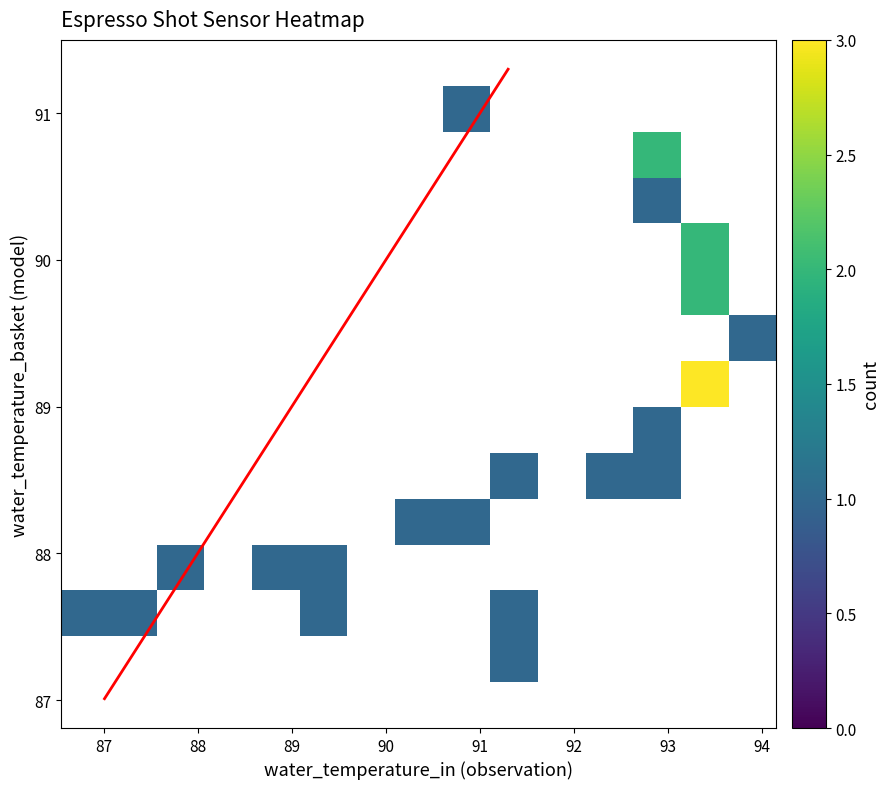

Which series has the largest total across all categories?

water_temperature_in